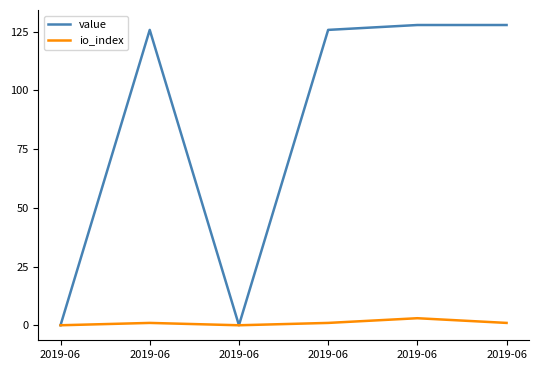

Does the chart display data point markers on the line(s)?

No